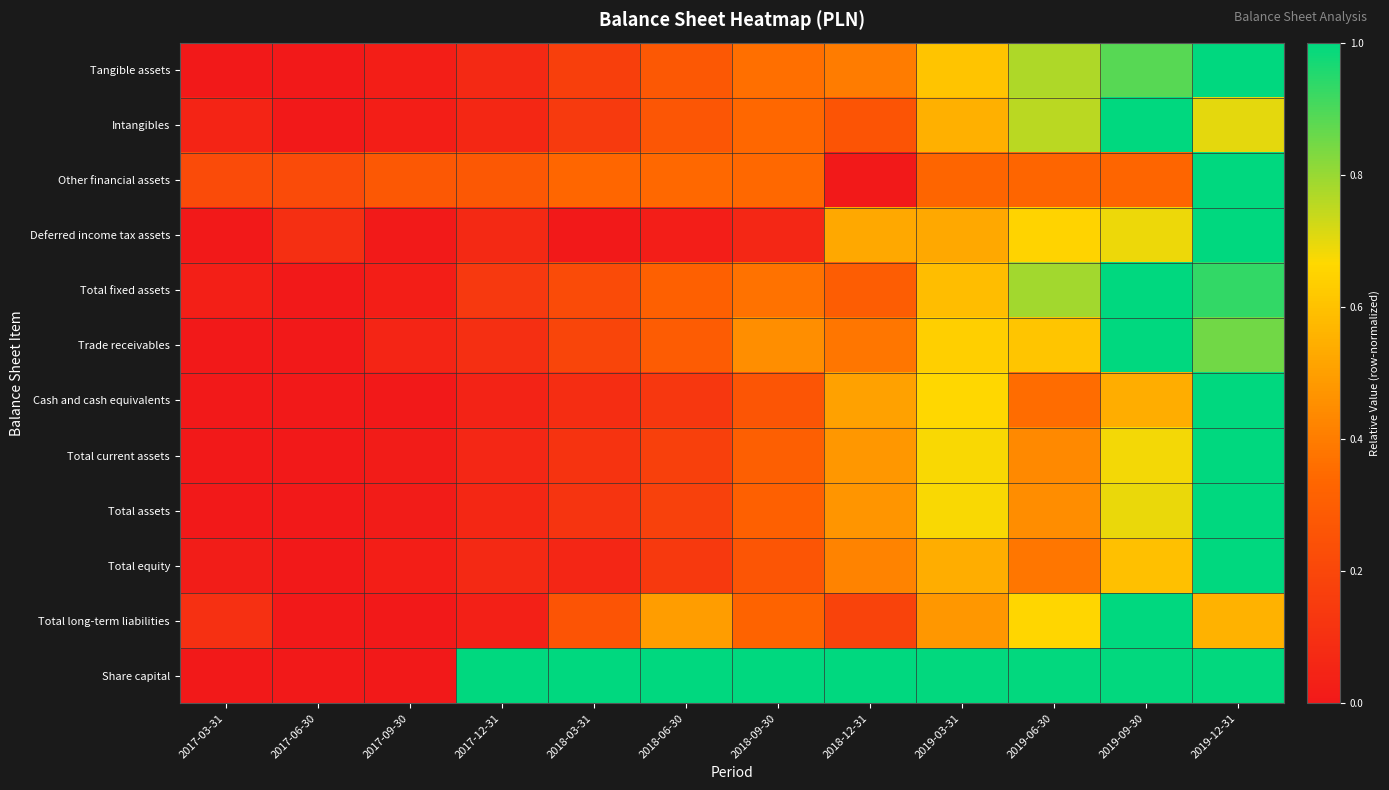

Which label corresponds to the smallest value in the chart?

2017-06-30